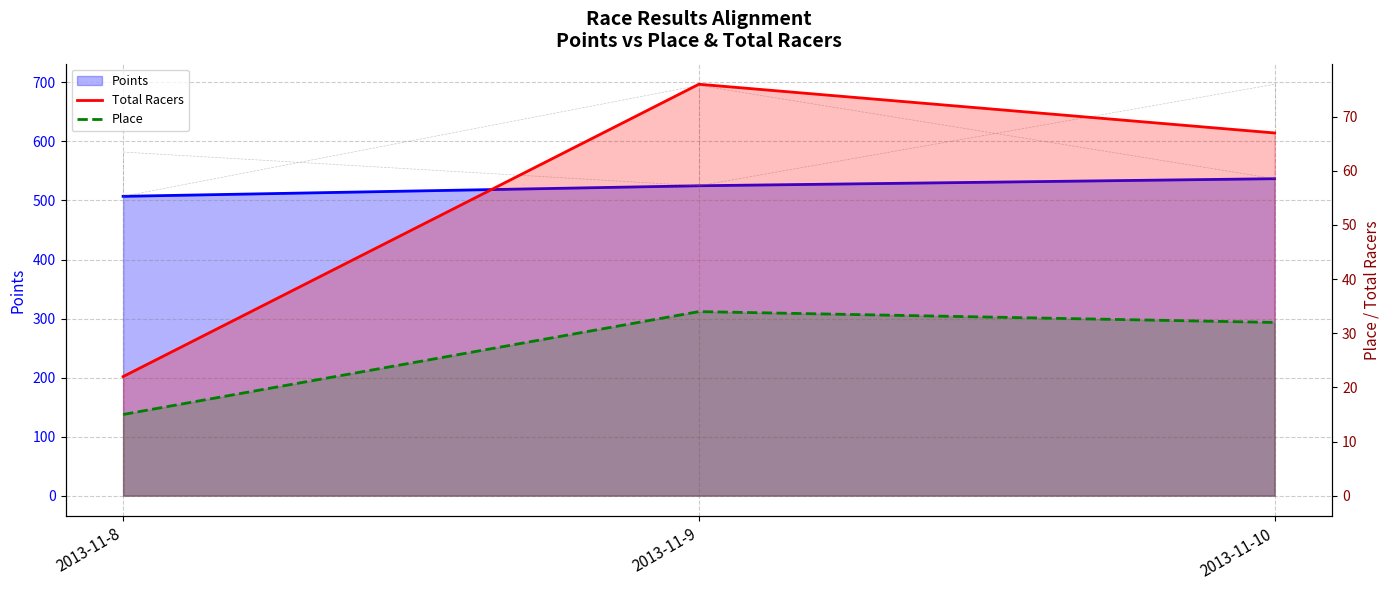

Rank the series by their maximum value, from highest to lowest.

Points, Total Racers, Place